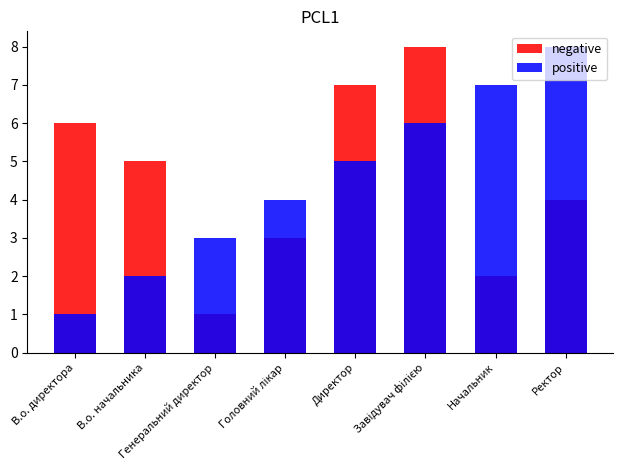

How many positive values are between 3 and 7?

5